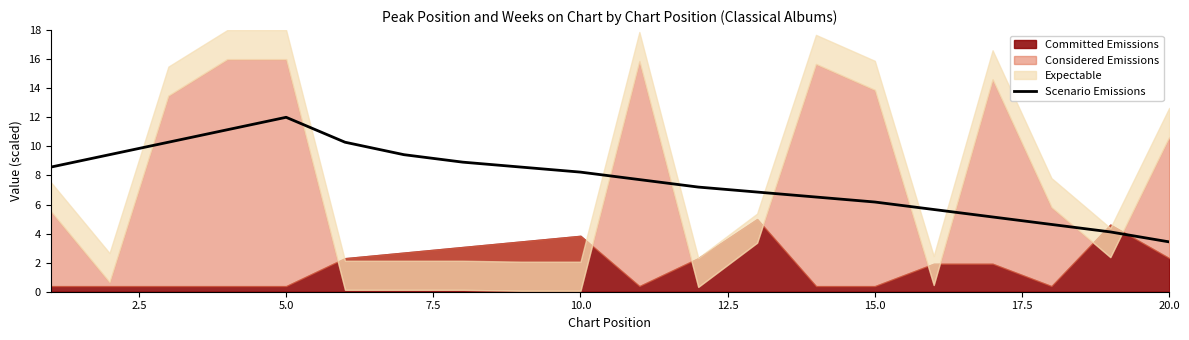

True or false: there are more than 1 points higher than both neighbors.

False